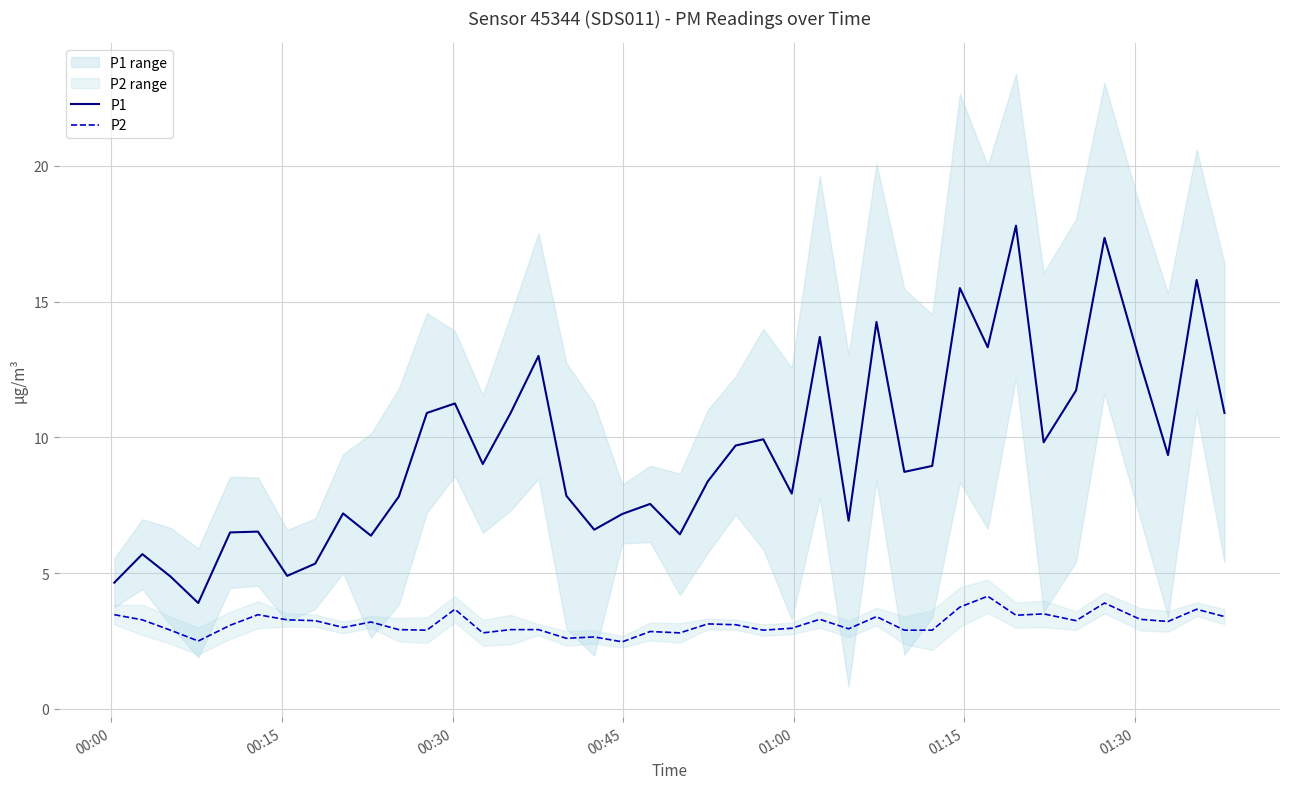

Which series has the largest range (max minus min)?

P1